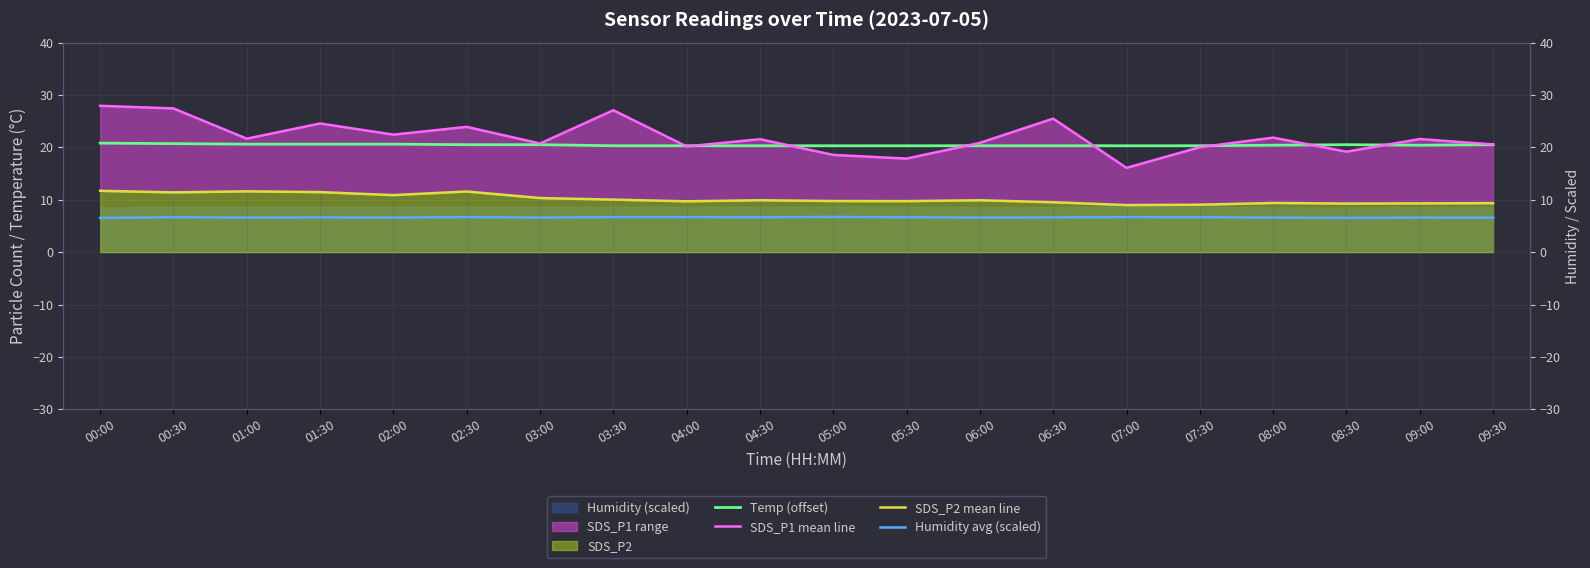

What position from the right is 09:00?

2